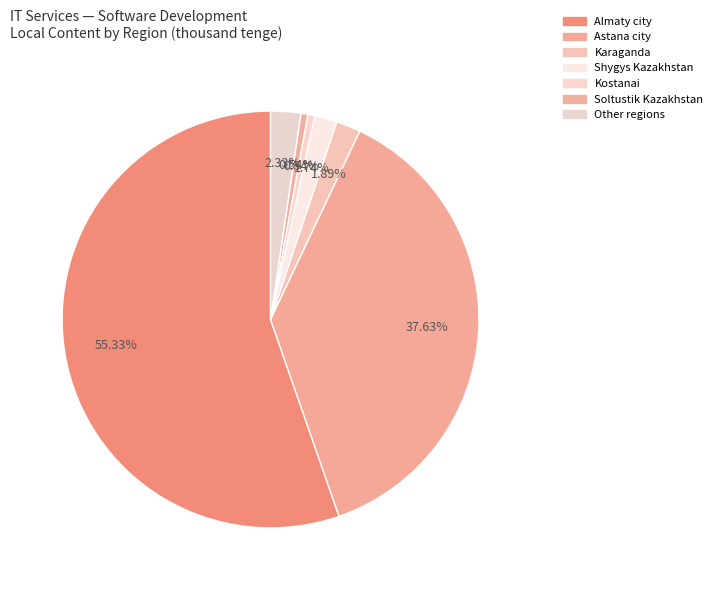

How many segments does this pie chart have?

7